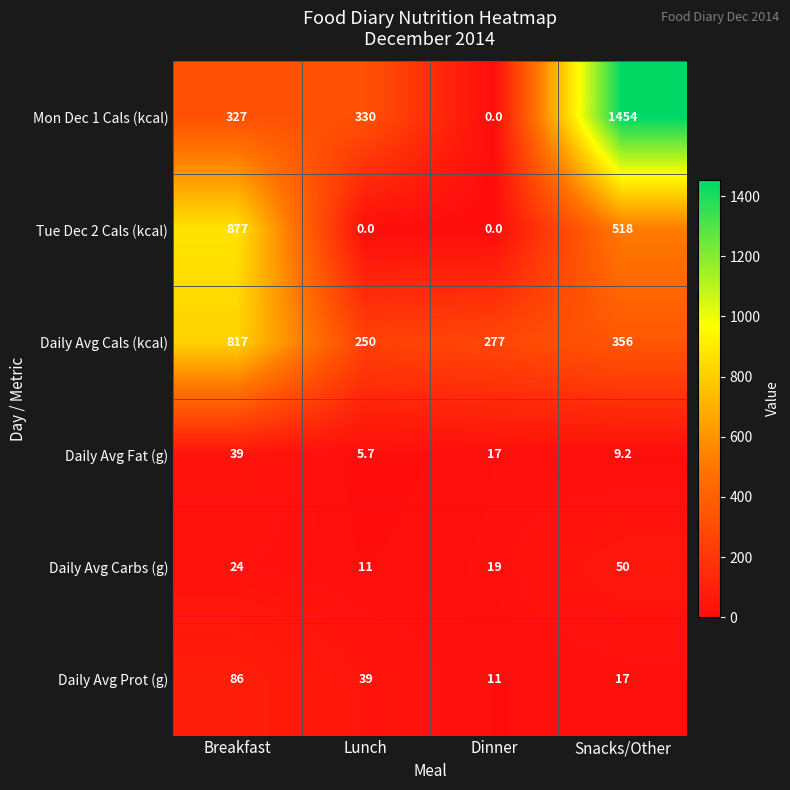

Between Breakfast and Snacks/Other, which series saw the biggest shift?

Mon Dec 1 Cals (kcal)